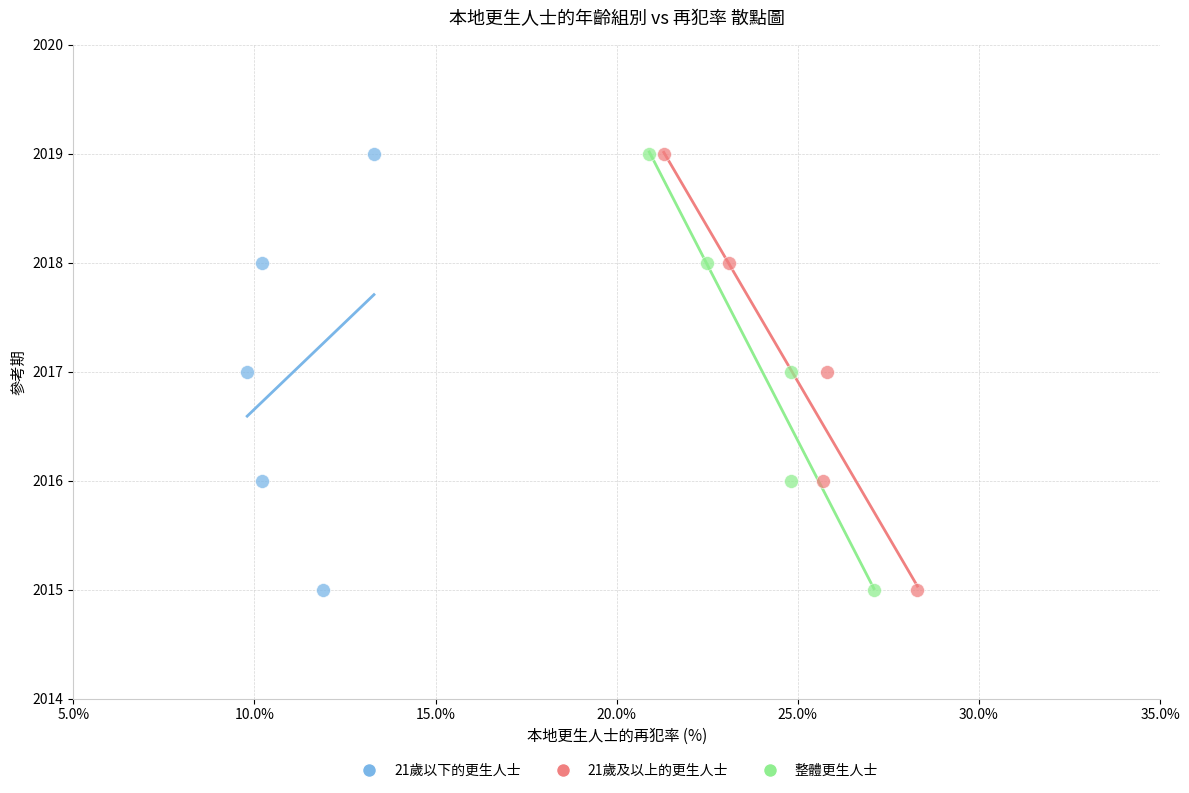

What are all the series names shown in the legend?

21歲以下的更生人士, 21歲及以上的更生人士, 整體更生人士